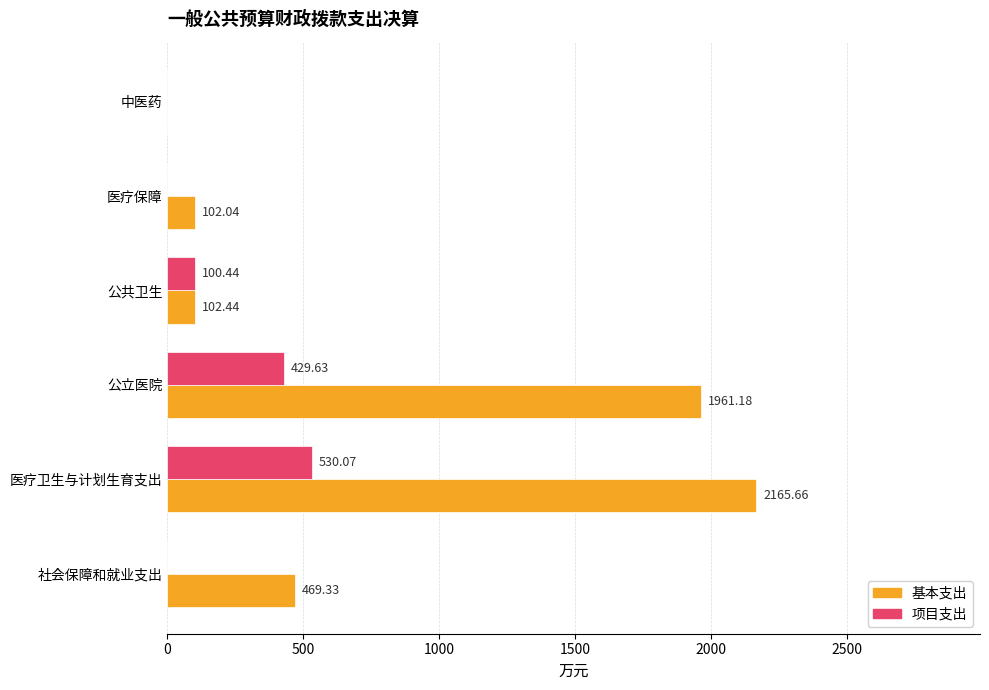

How many values in the 项目支出 series exceed 100?

3